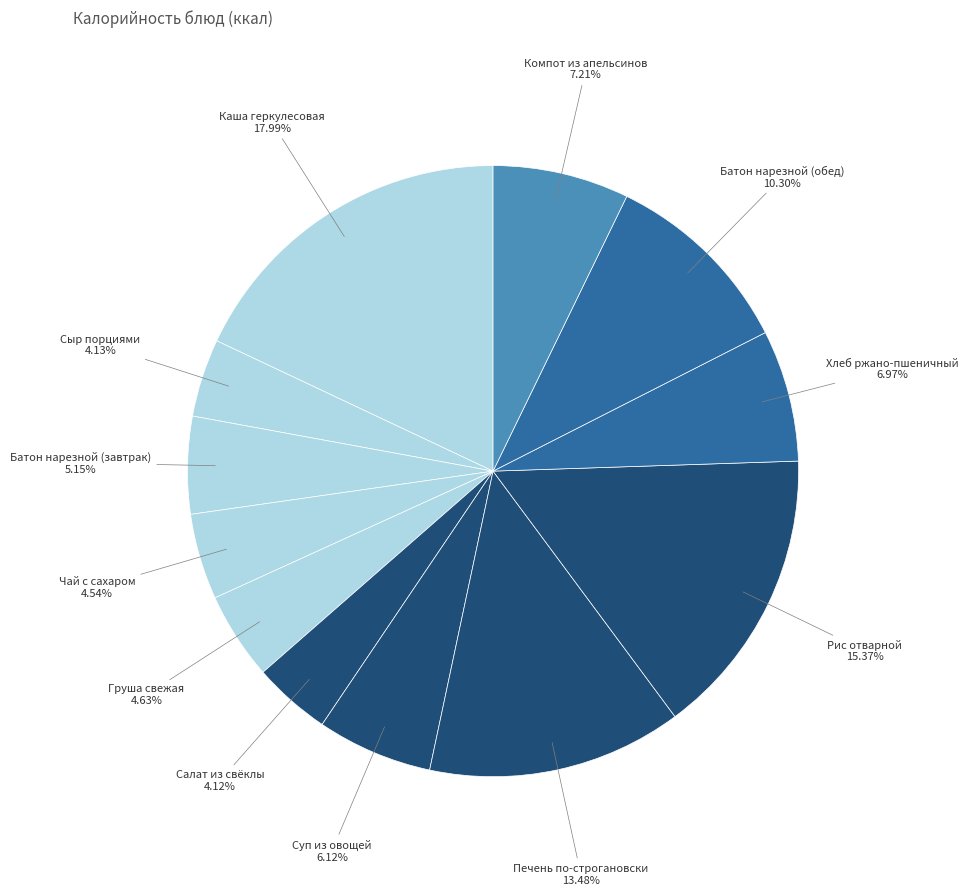

Combined, what portion of the pie is Печень по-строгановски and Салат из свёклы?

17.6%